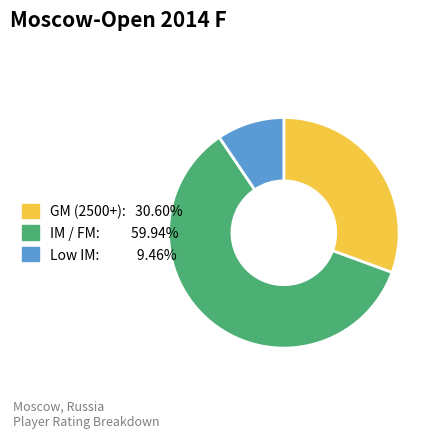

Does any single category account for the majority?

Yes